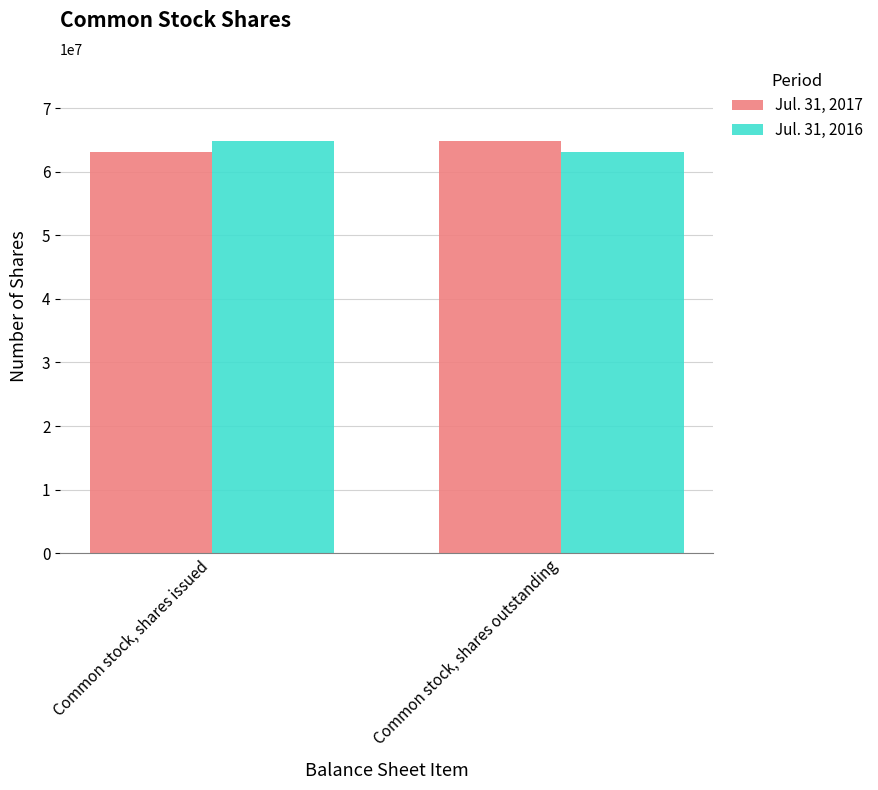

At how many categories does at least one series exceed 63938575?

2